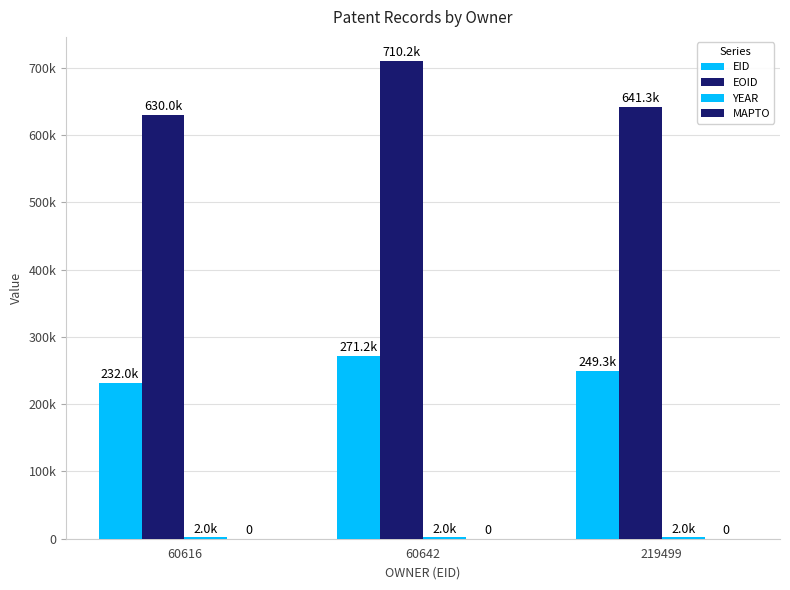

Are the bars horizontal?

No